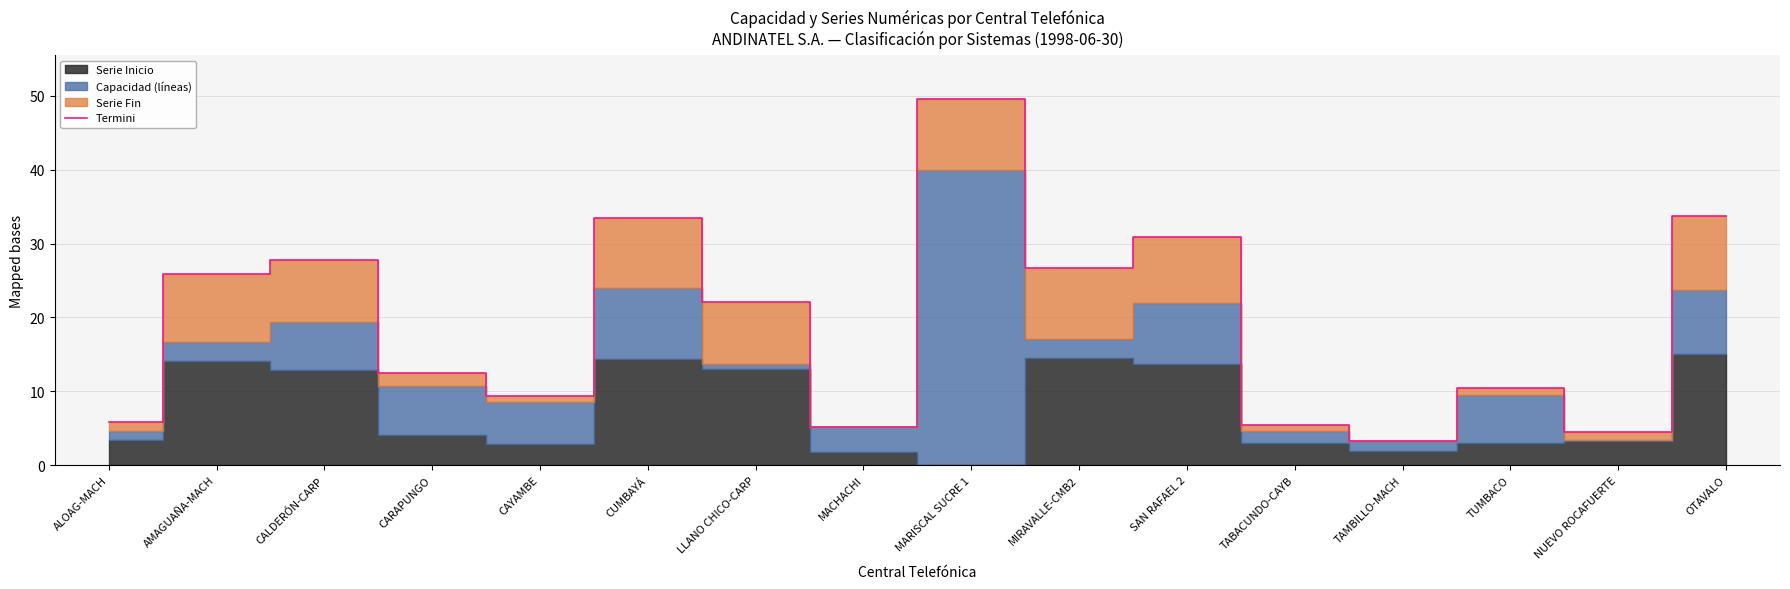

What is the change in value from CARAPUNGO to MARISCAL SUCRE 1?

+37.1